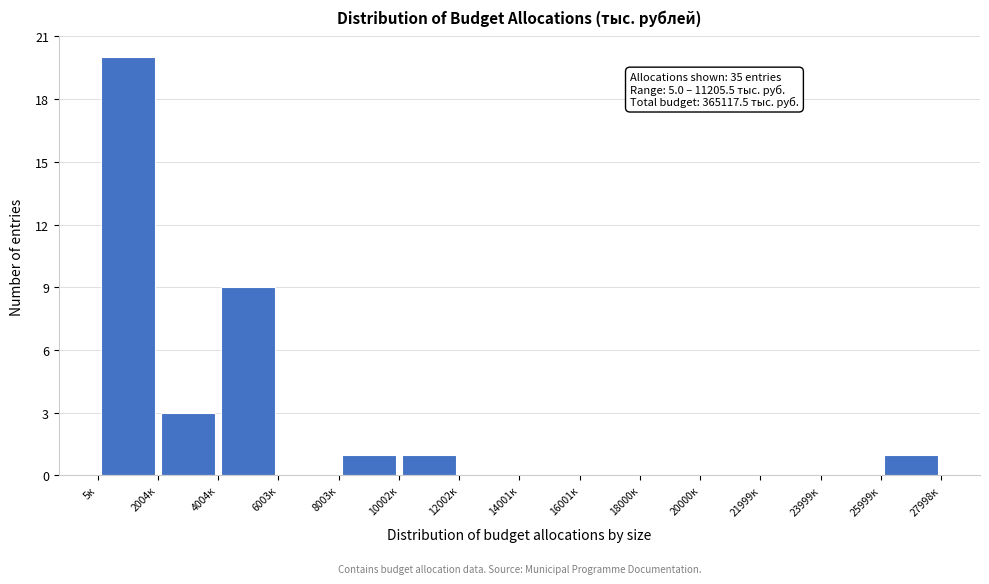

Which range on the x-axis has the tallest bar?

0 to 2000